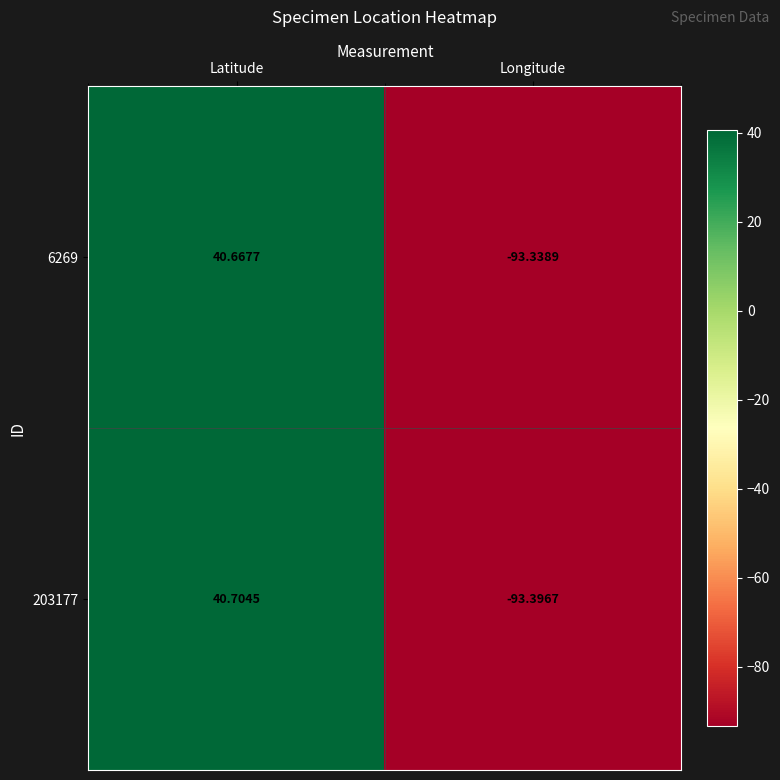

Which category has the lowest value across all series?

Longitude